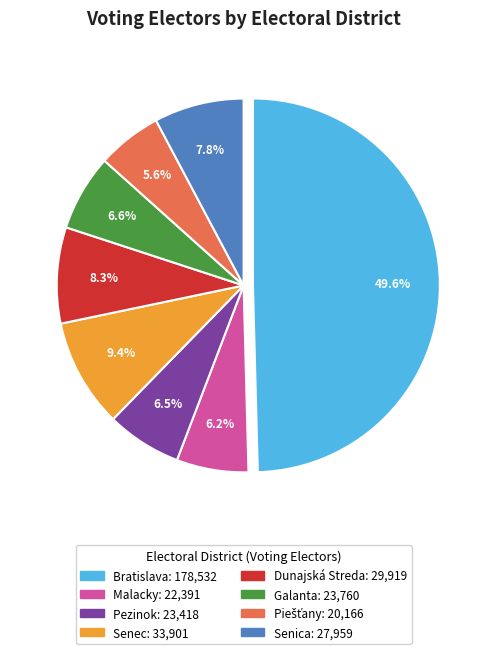

What is the ratio of the value at Malacky to the value at Senica?

0.8